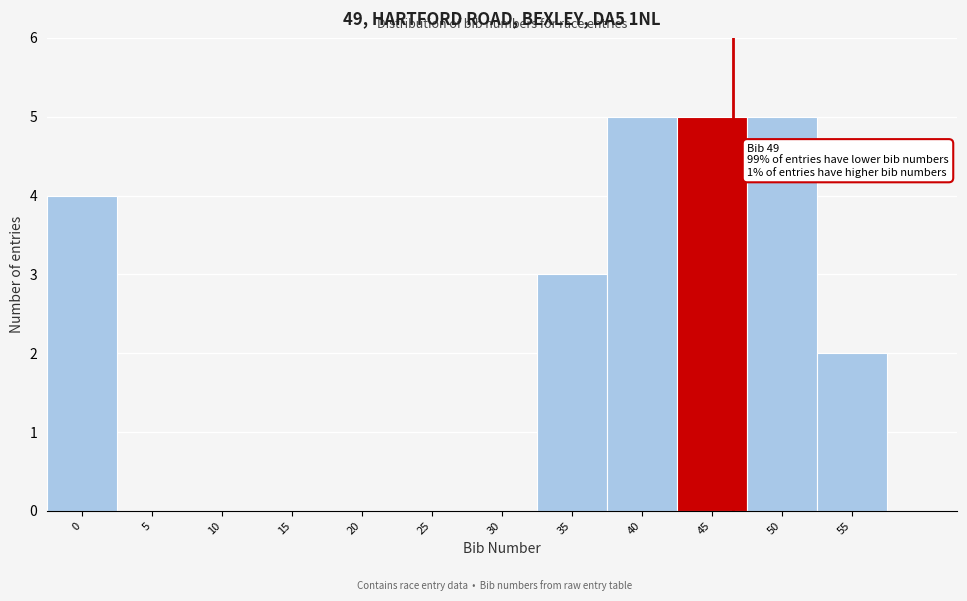

Reading right to left, transcribe all the data shown in this chart.

55=2	50=5	45=5	40=5	35=3	30=0	25=0	20=0	15=0	10=0	5=0	0=4